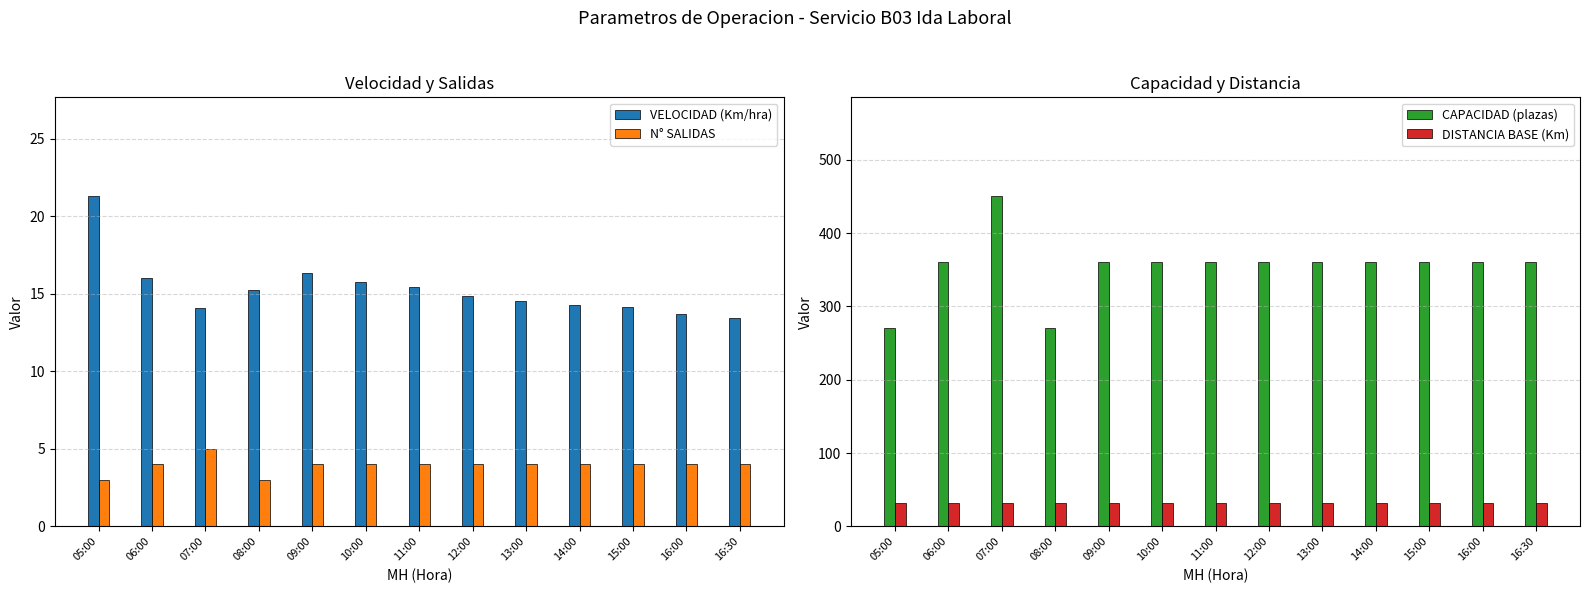

At which label does DISTANCIA BASE (Km) reach its peak?

05:00